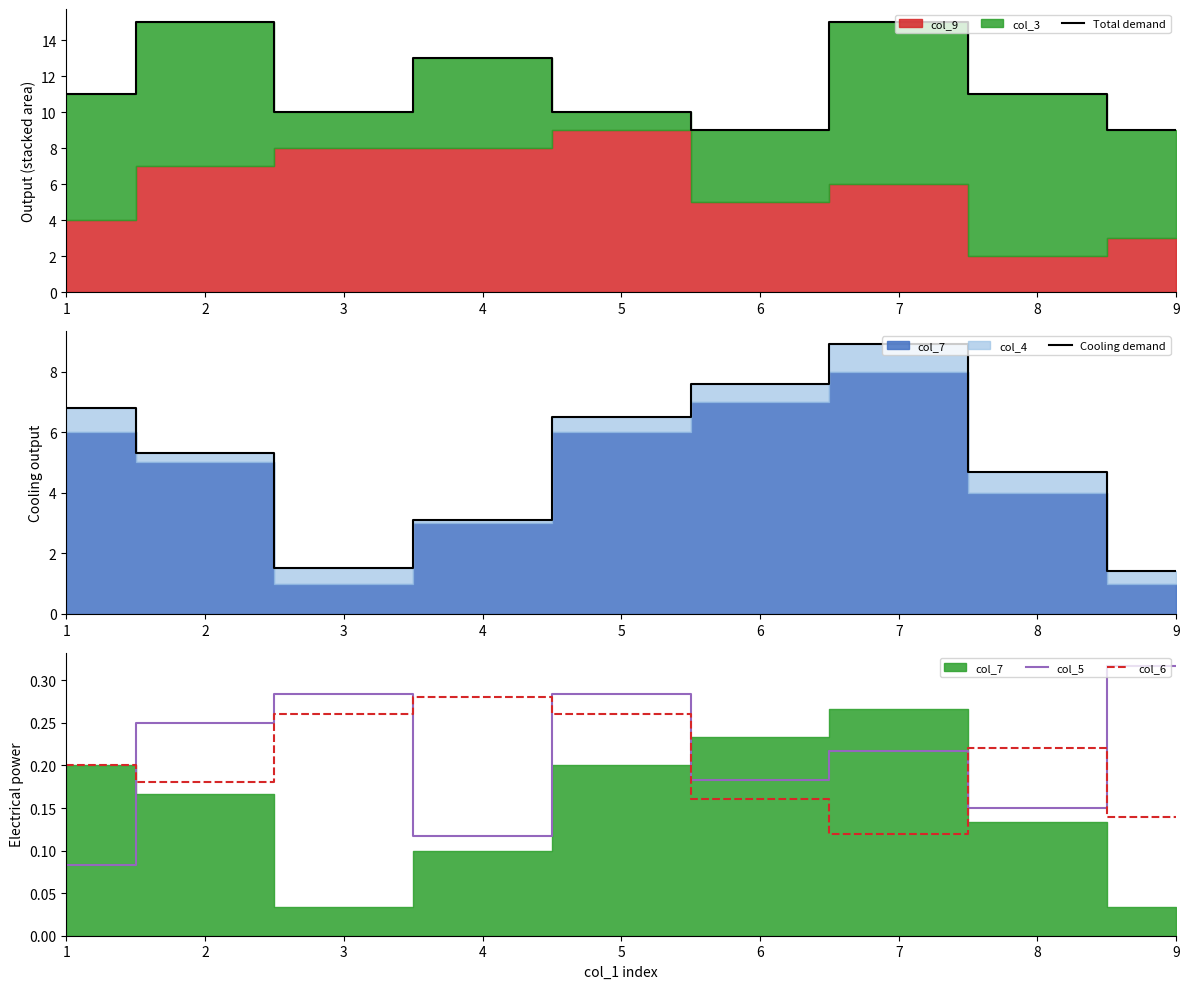

What value does the col_6 series have at 1?

0.2